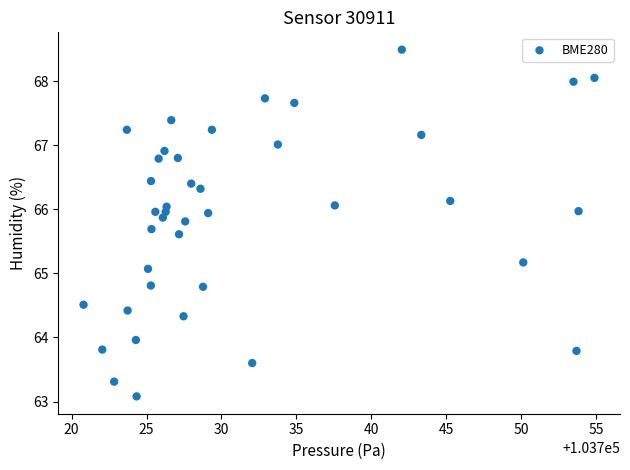

What Y value in the scatter plot is closest to 65?

65.1